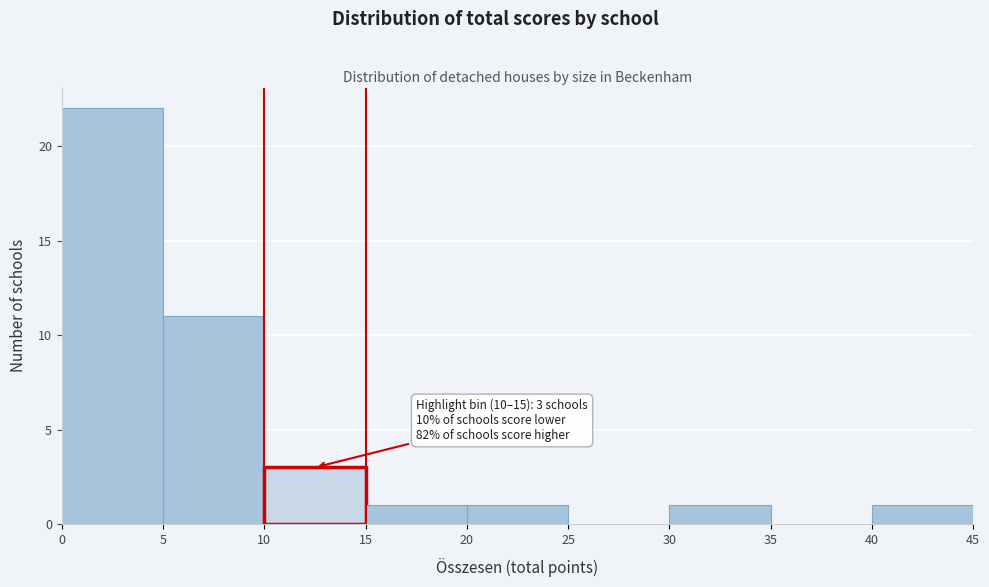

Over which range of the x-axis is the bar tallest?

0 to 5